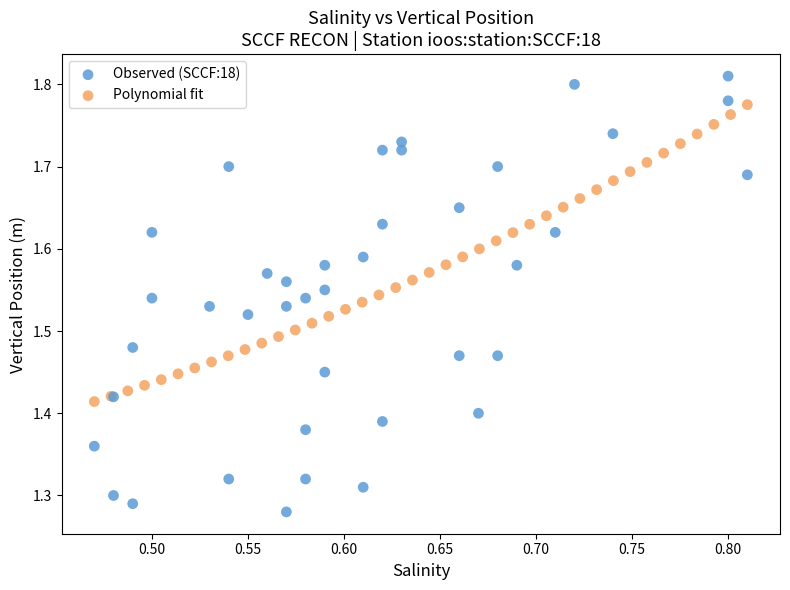

Which series has the largest Y range (max minus min)?

Observed (SCCF:18)